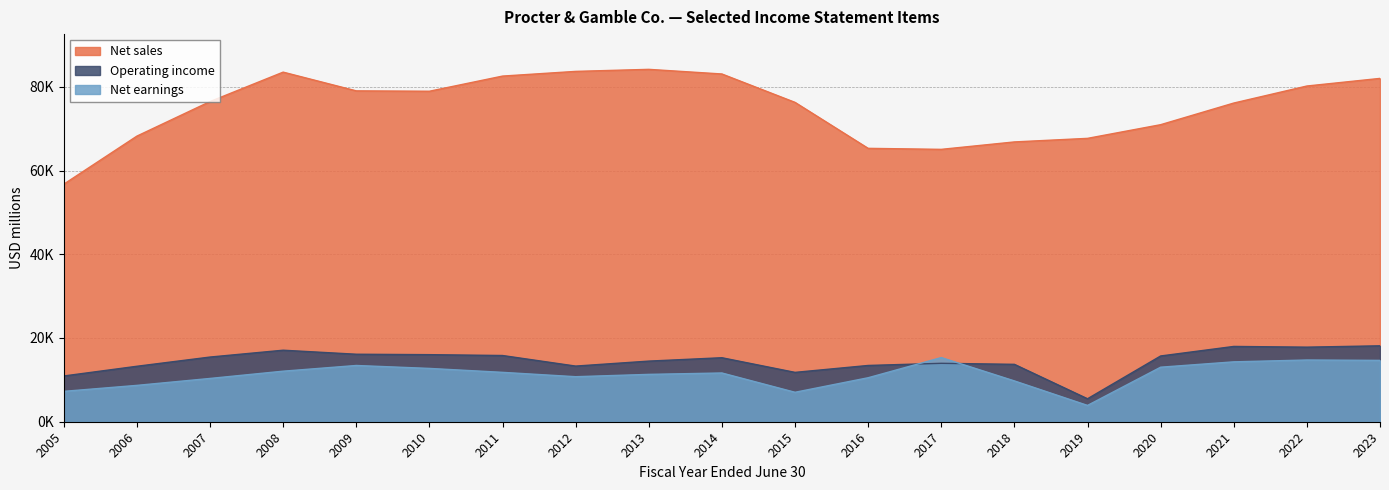

The Operating income series shows 9991 at 2010. True or false?

False